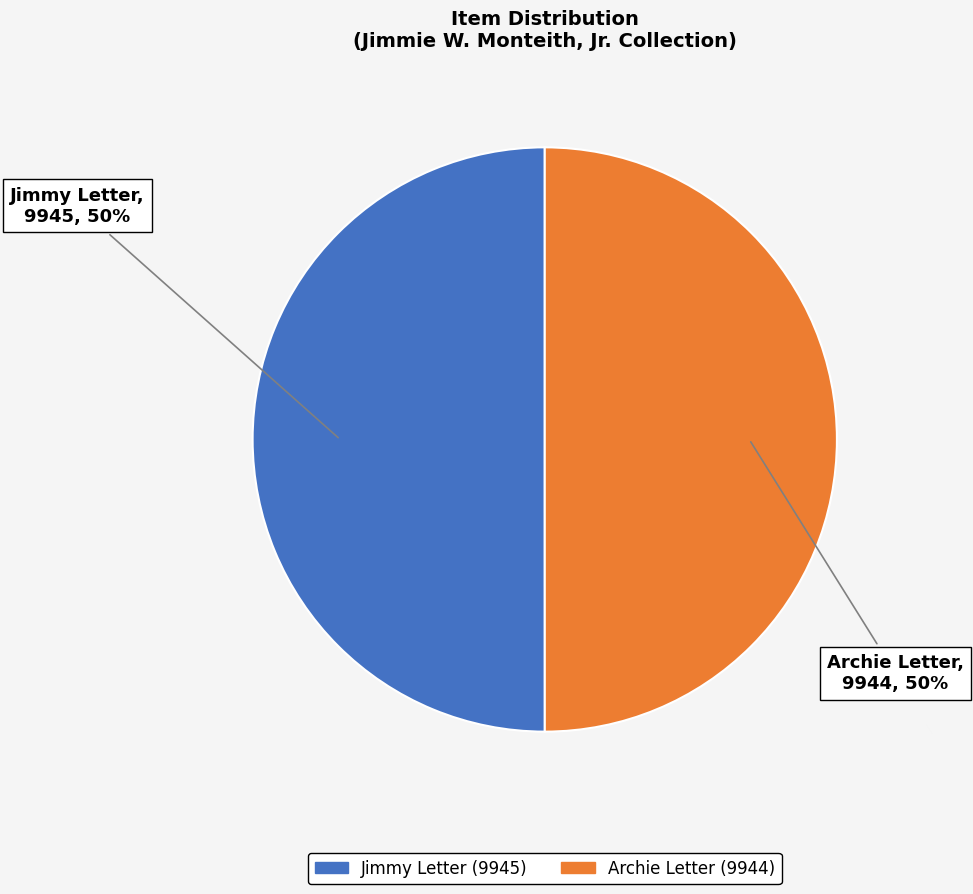

To the nearest percent, what is the average slice percentage?

50%